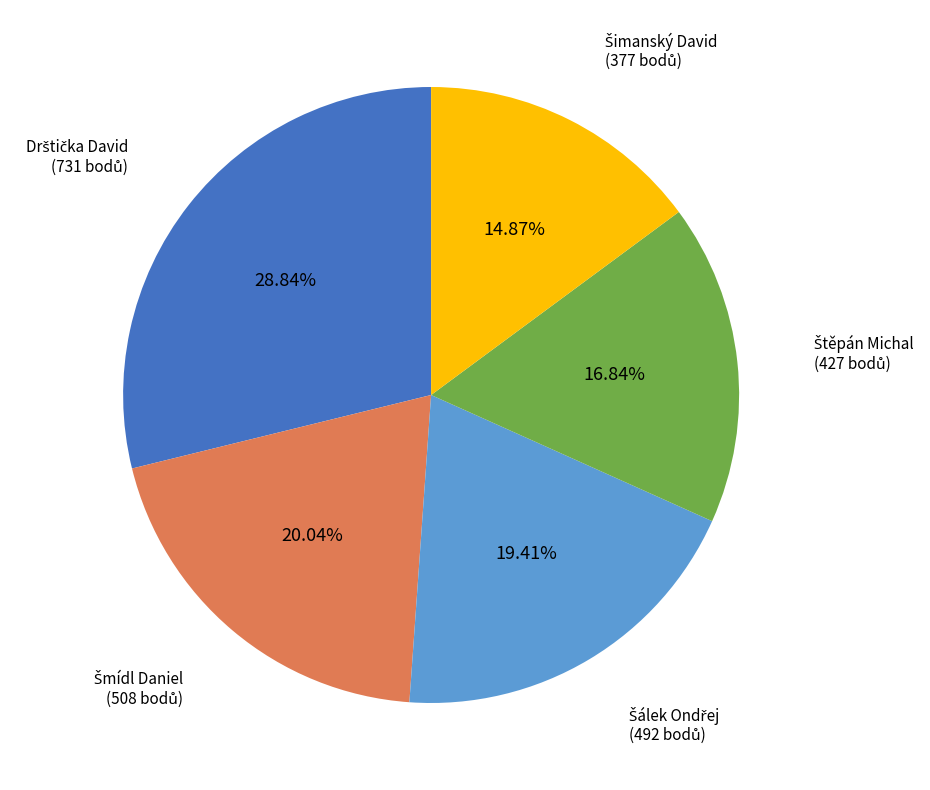

To the nearest percent, what is the difference between the largest and smallest slice percentages?

14%